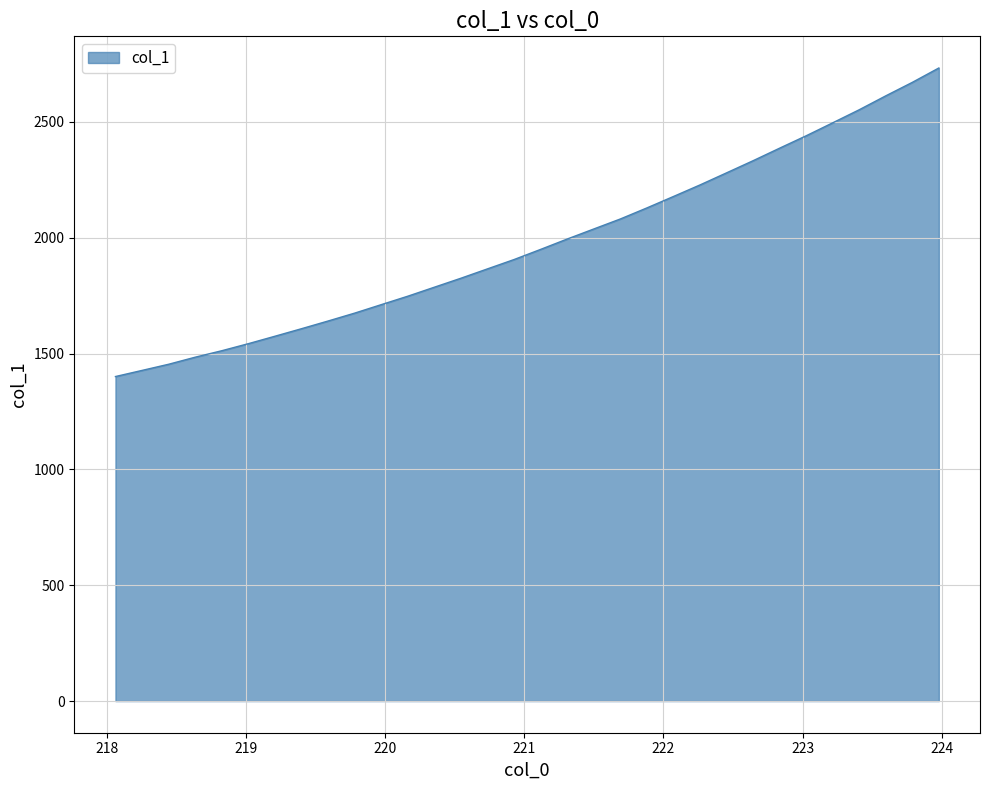

What is the maximum value shown in the chart?

2732.7